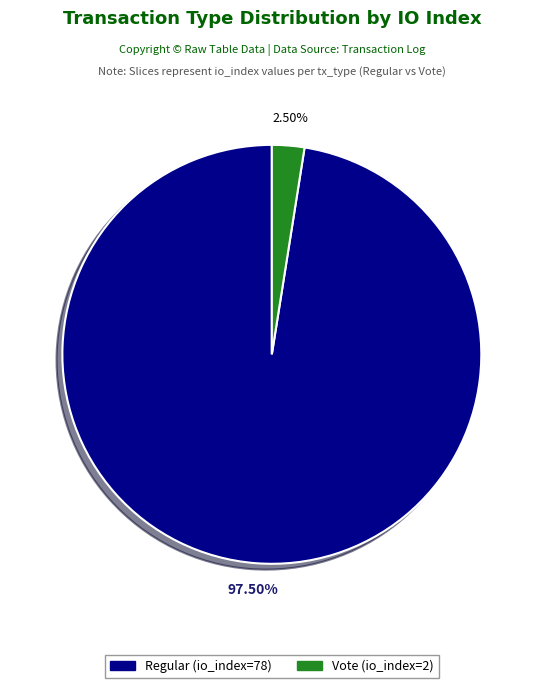

Rank the categories by value from lowest to highest.

Vote (io_index=2), Regular (io_index=78)